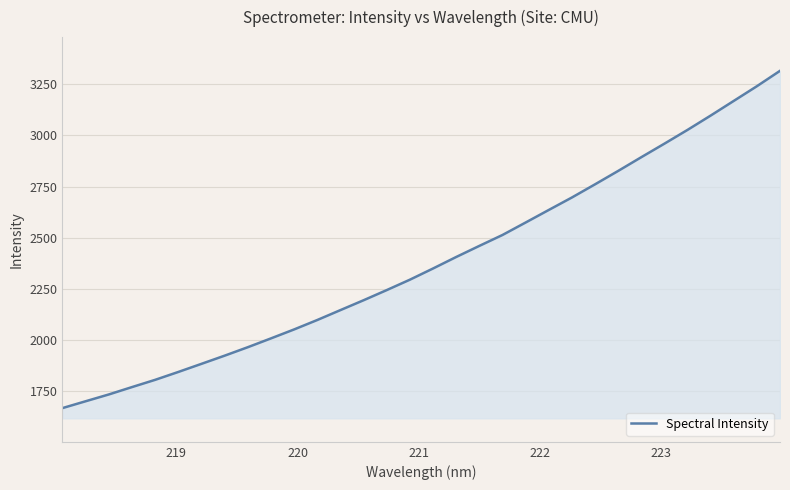

What is the difference between the second highest and minimum values?

1575.7